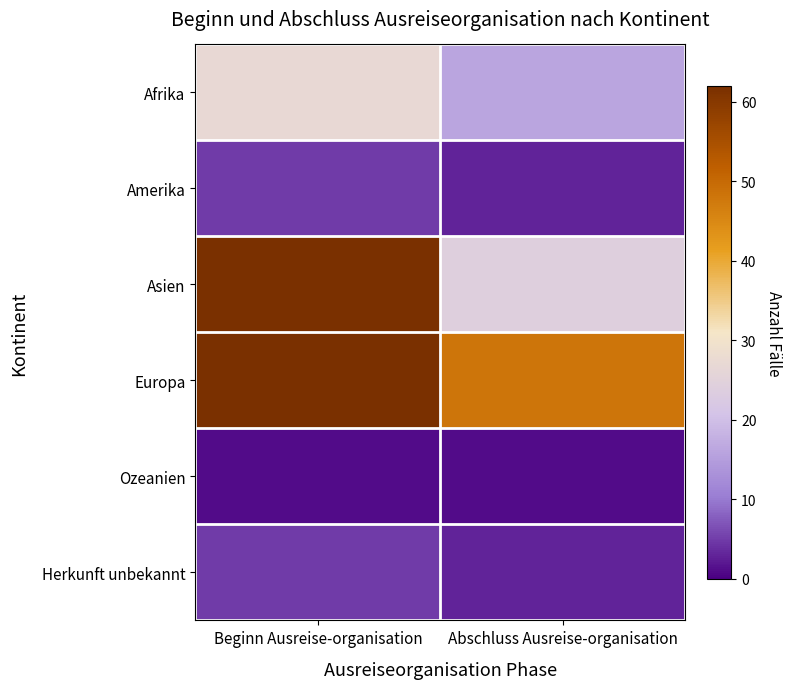

Which series changed the most between Beginn Ausreise-organisation and Abschluss Ausreise-organisation?

Asien